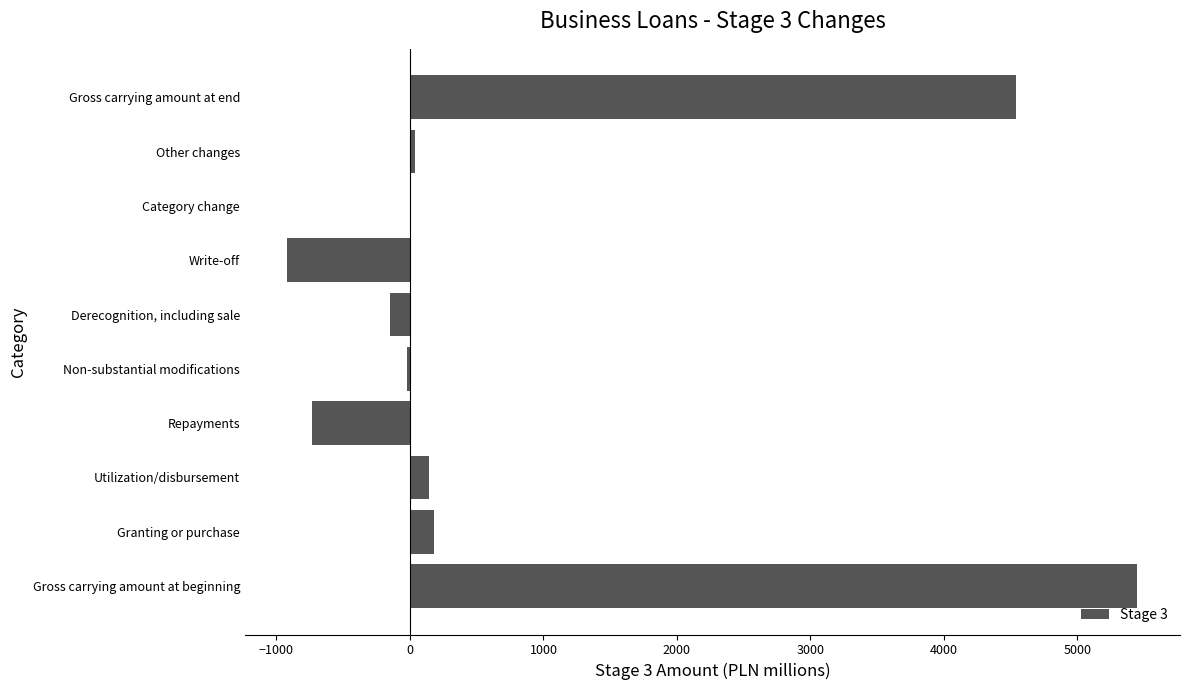

The value at Repayments is -393. True or false?

False